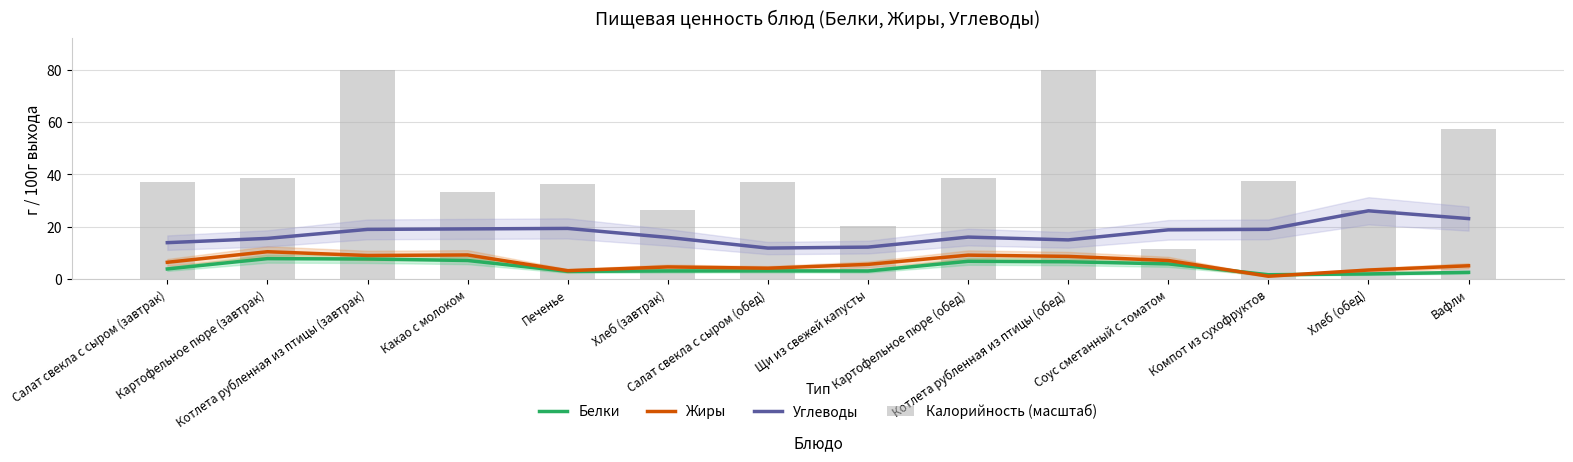

Which series changed the most between Котлета рубленная из птицы (завтрак) and Хлеб (завтрак)?

Калорийность (масштаб)